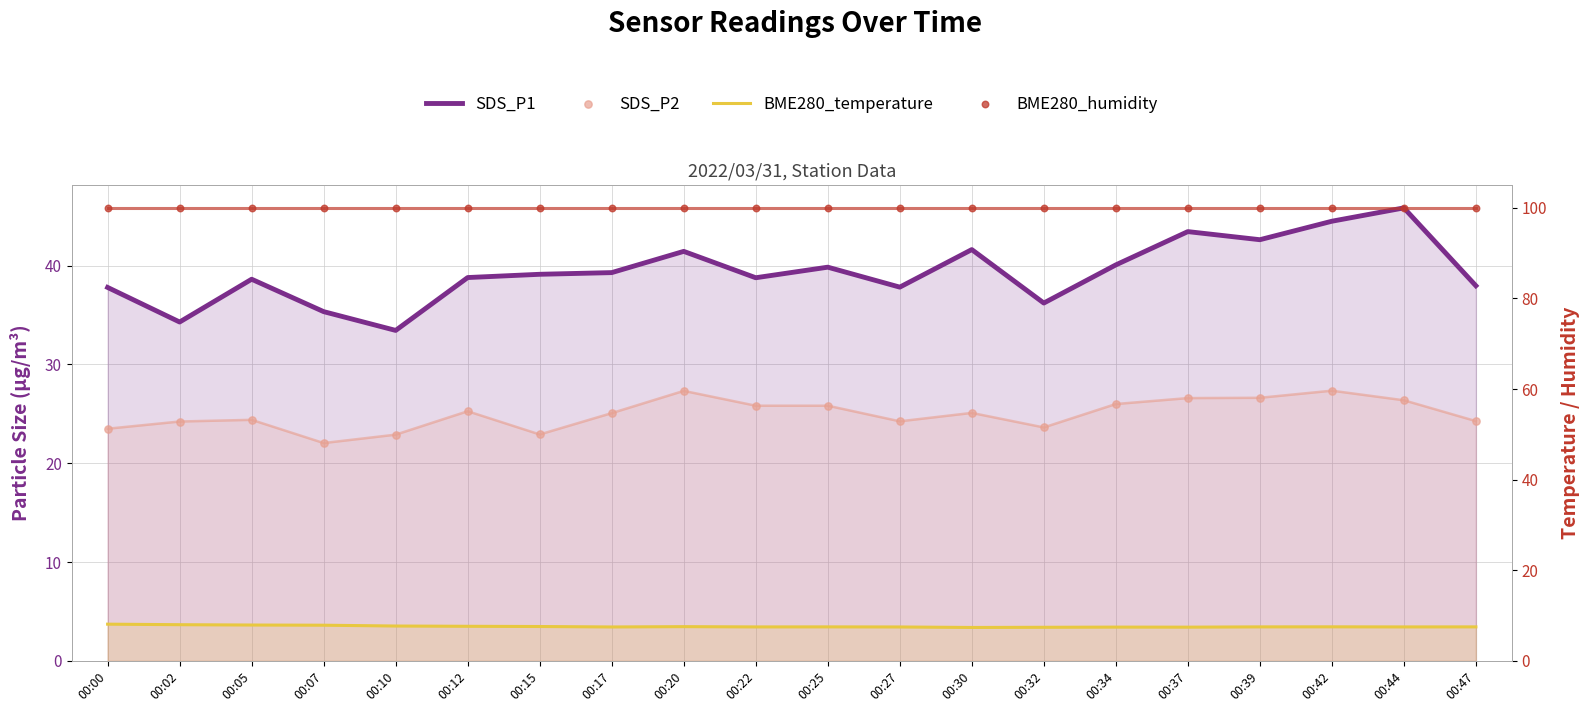

Is the value of SDS_P2 at 00:02 greater than the value of BME280_temperature at 00:17?

Yes